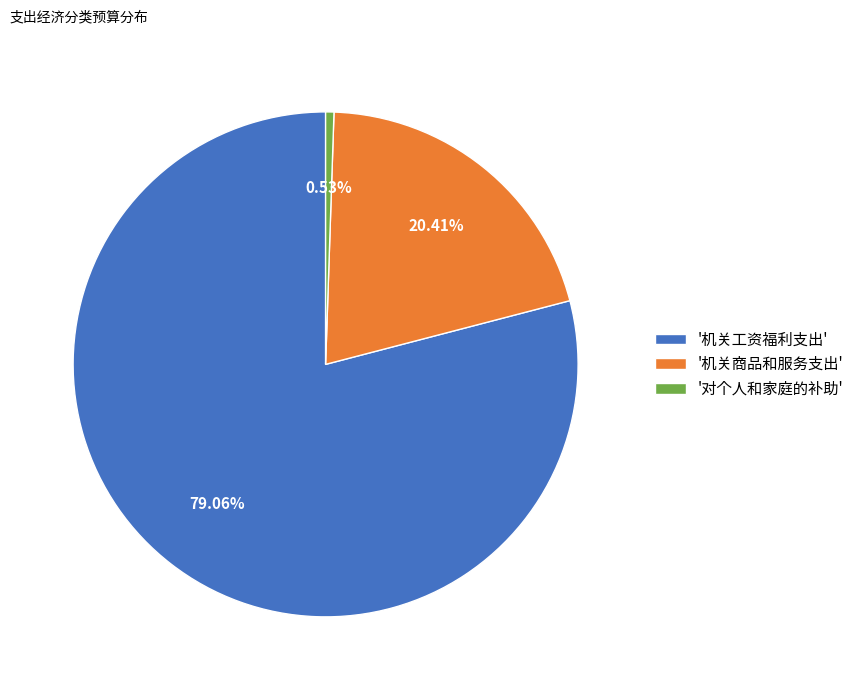

Does '机关工资福利支出' represent more than half of the total?

Yes